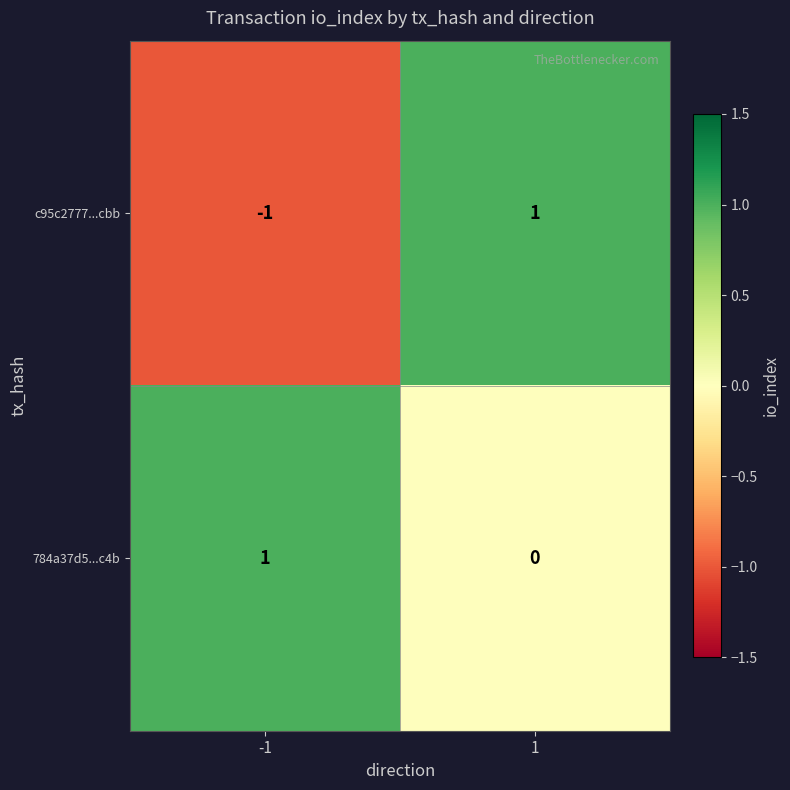

Which series has the widest spread of values?

c95c2777...cbb